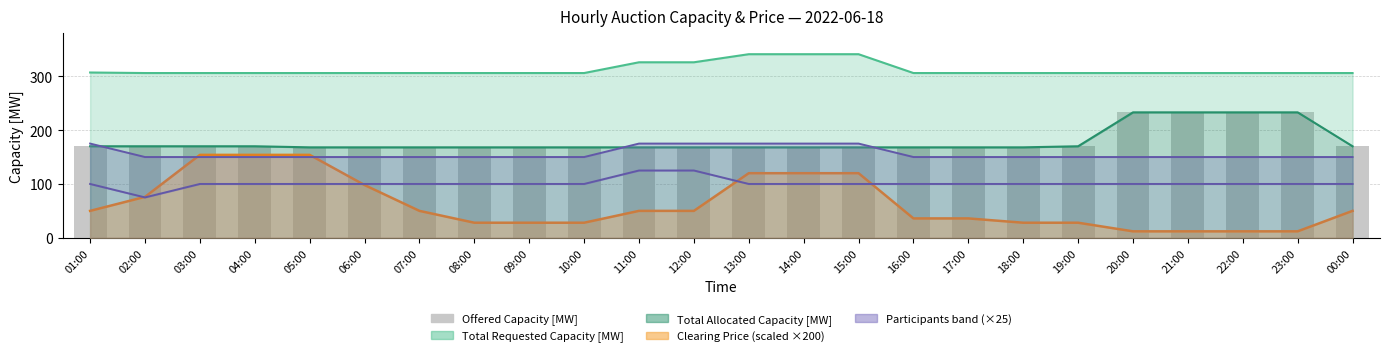

What is the difference between the second highest and second lowest values?

65